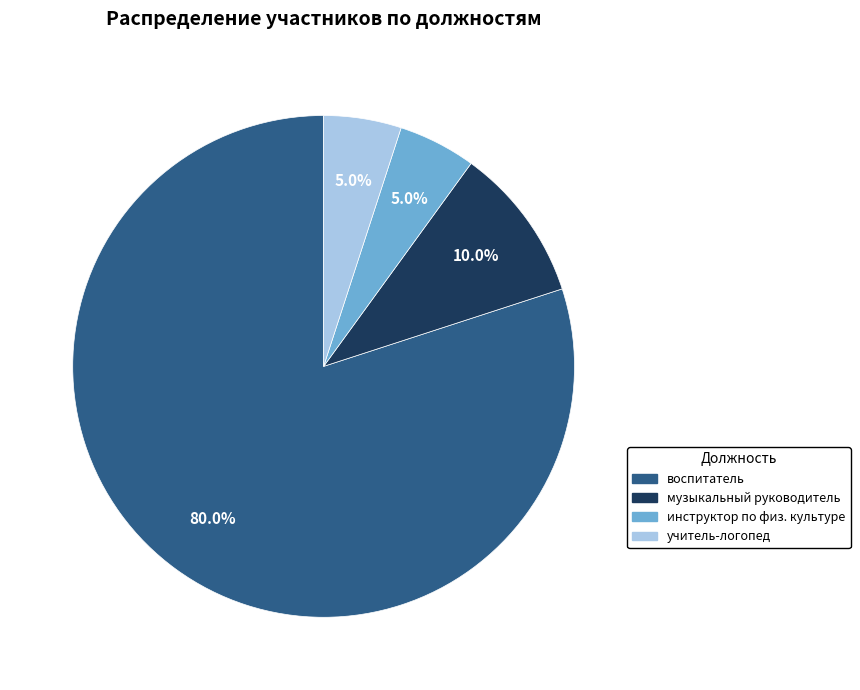

How many slices are in this pie chart?

4